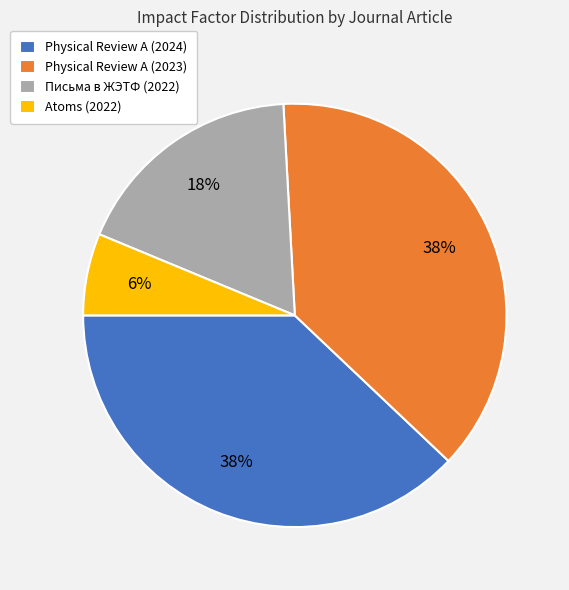

Which has a higher value, Physical Review A (2024) or Atoms (2022)?

Physical Review A (2024)